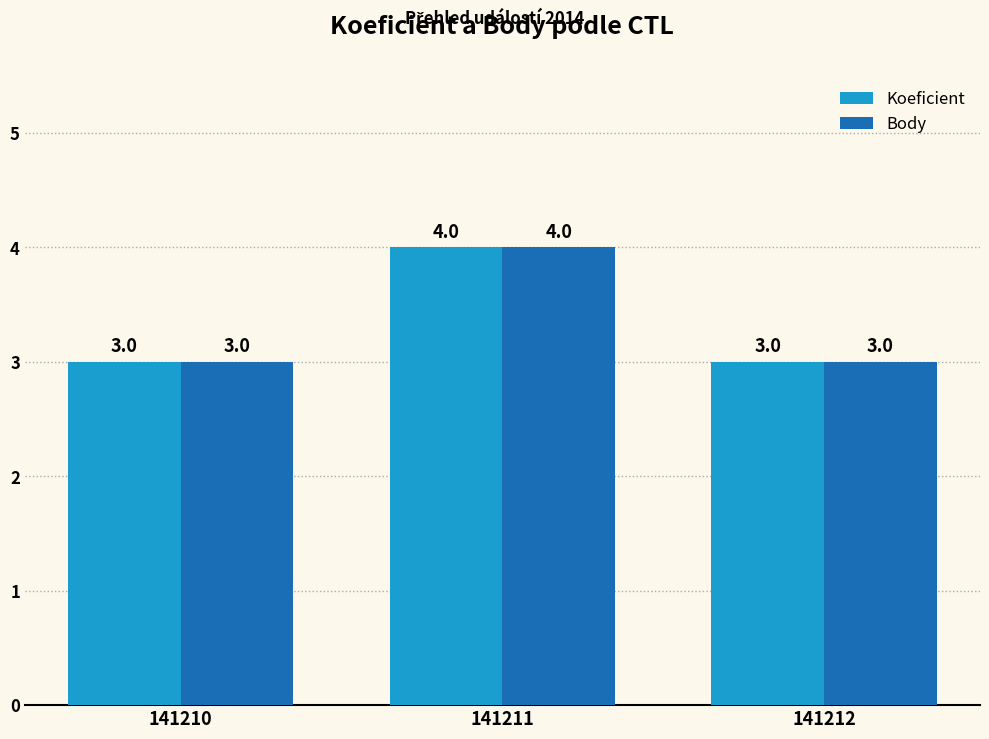

At which category is the sum across all series the highest?

141211